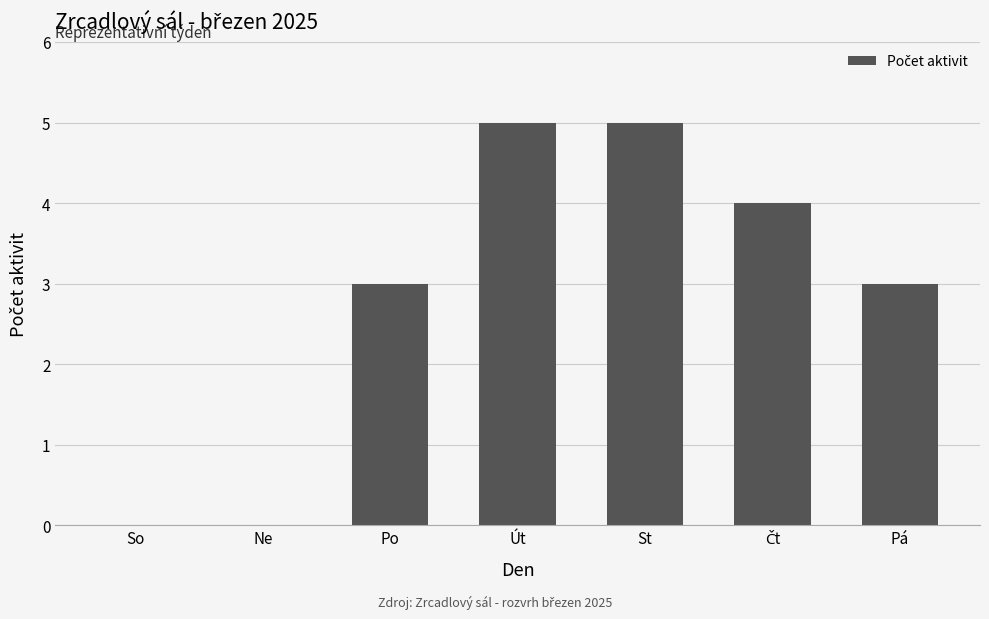

What is the sum of all values?

20